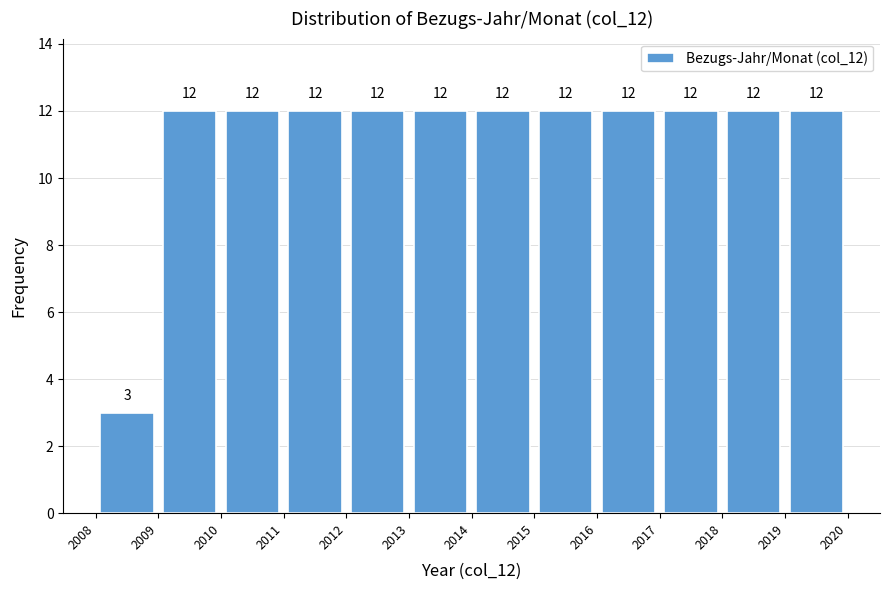

How tall is the bar that spans 2011 to 2012 on the x-axis?

12